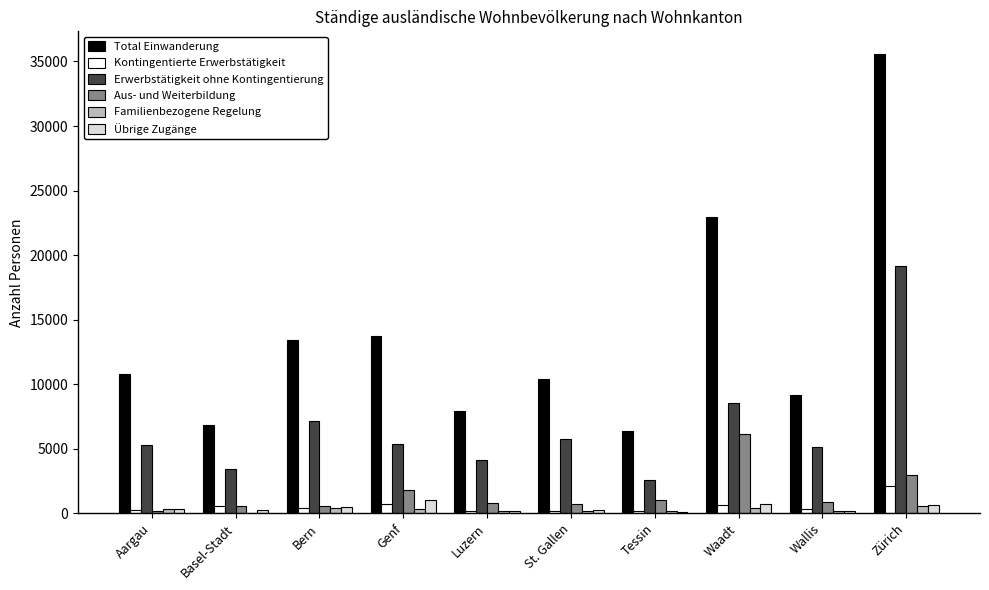

What are all the series names shown in the legend?

Total Einwanderung, Kontingentierte Erwerbstätigkeit, Erwerbstätigkeit ohne Kontingentierung, Aus- und Weiterbildung, Familienbezogene Regelung, Übrige Zugänge